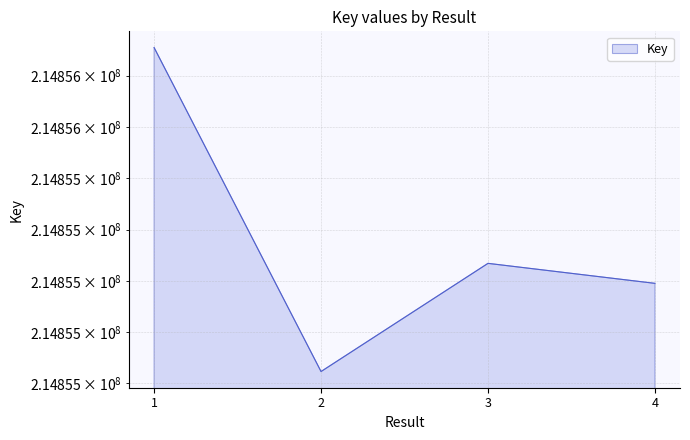

What is the change in value from 2 to 4?

+172